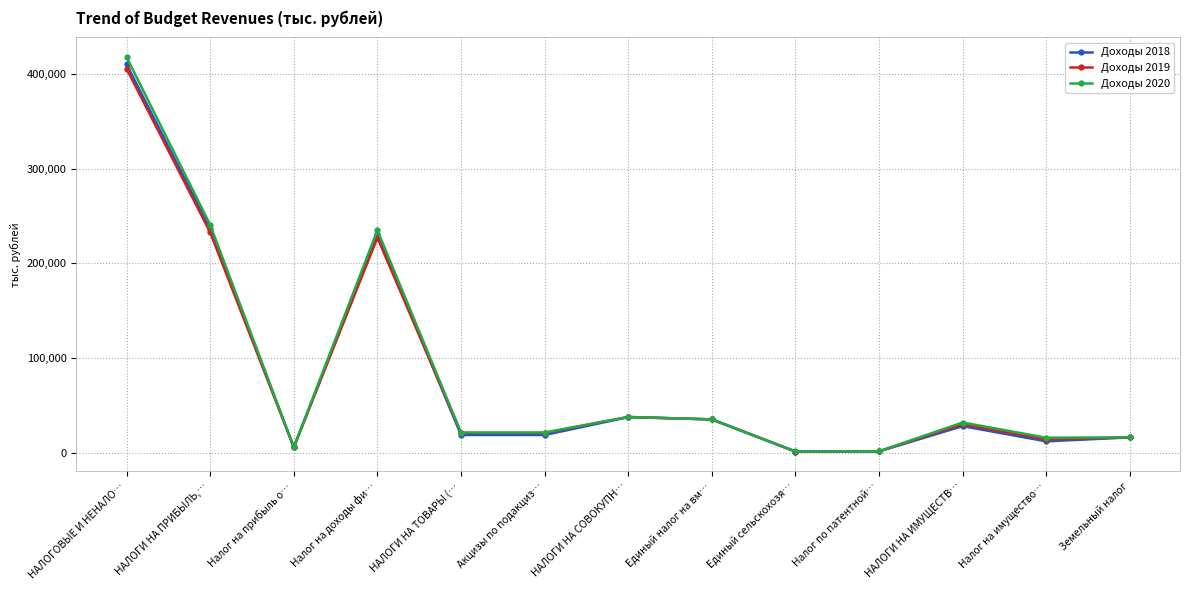

At which label does Доходы 2020 reach its peak?

НАЛОГОВЫЕ И НЕНАЛО…